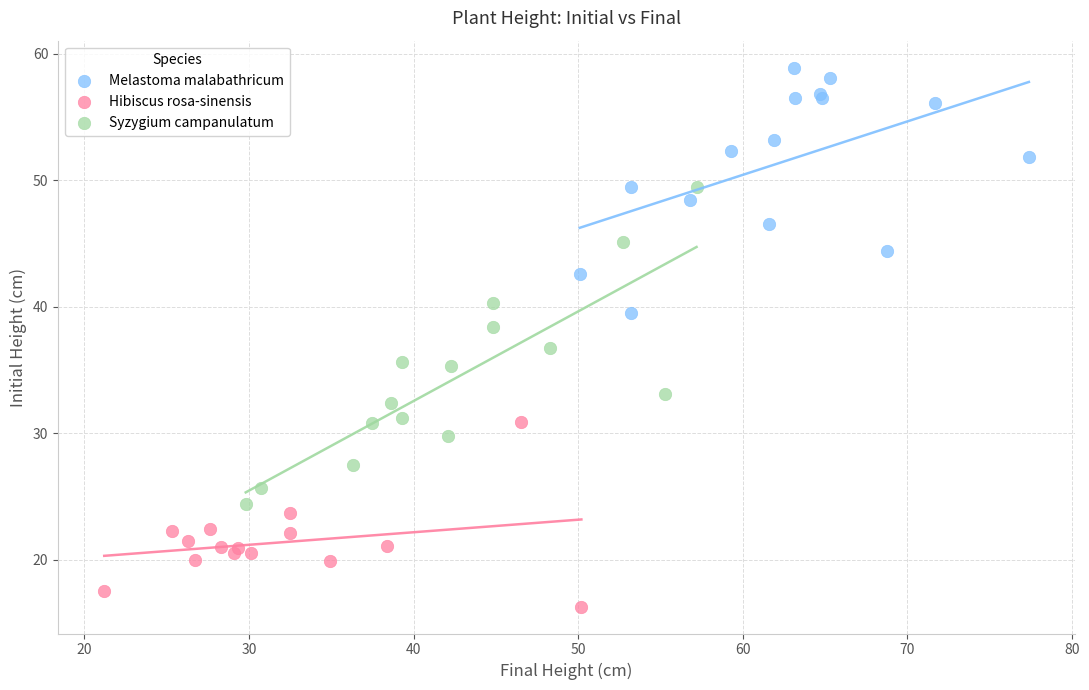

Which series contains the highest Y value?

Melastoma malabathricum